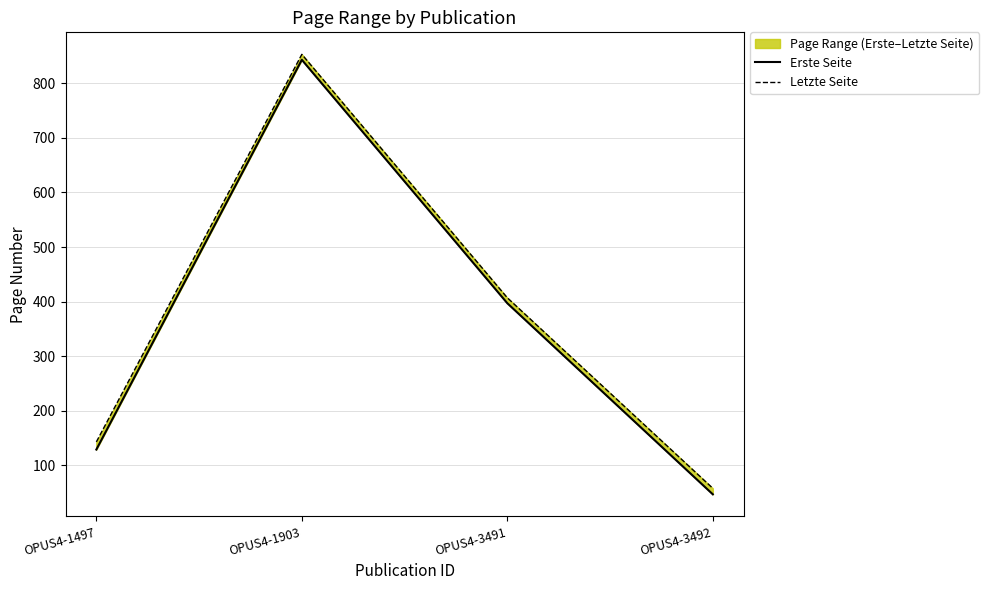

Reading left to right, list all the values displayed in this chart.

Erste Seite: OPUS4-1497=129	OPUS4-1903=843	OPUS4-3491=397	OPUS4-3492=47
Letzte Seite: OPUS4-1497=143	OPUS4-1903=853	OPUS4-3491=407	OPUS4-3492=58